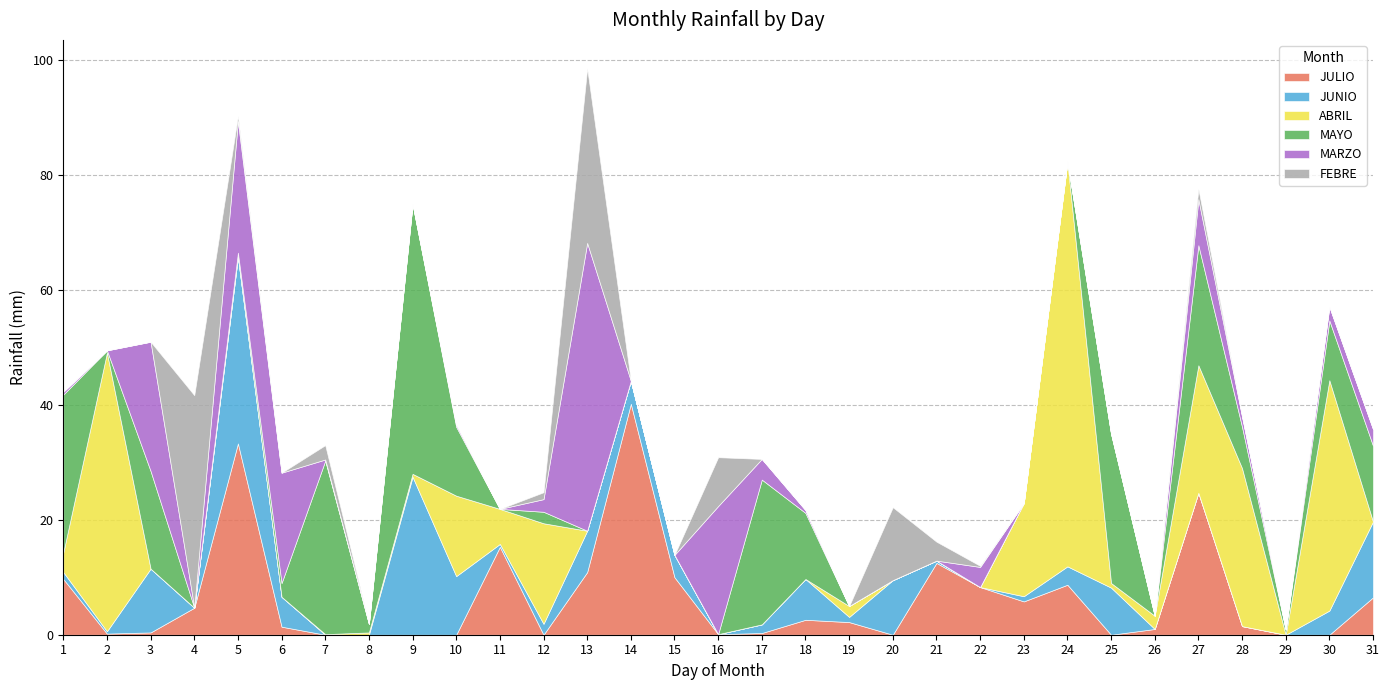

At 7, list the series in order from largest to smallest.

MAYO, FEBRE, MARZO, ABRIL, JULIO, JUNIO